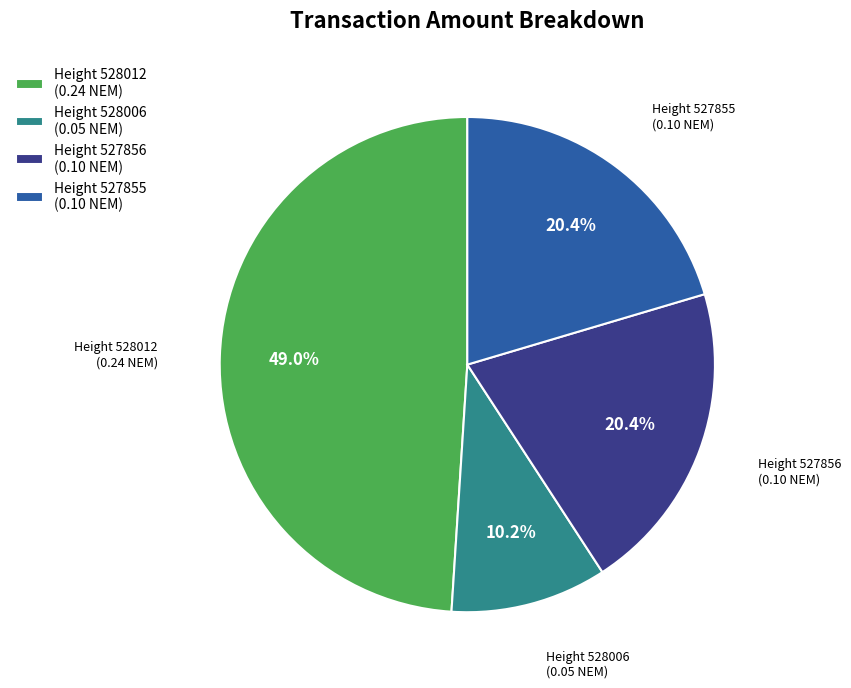

Do Height 527856 (0.10 NEM) and Height 527855 (0.10 NEM) together represent more than half of the pie?

No